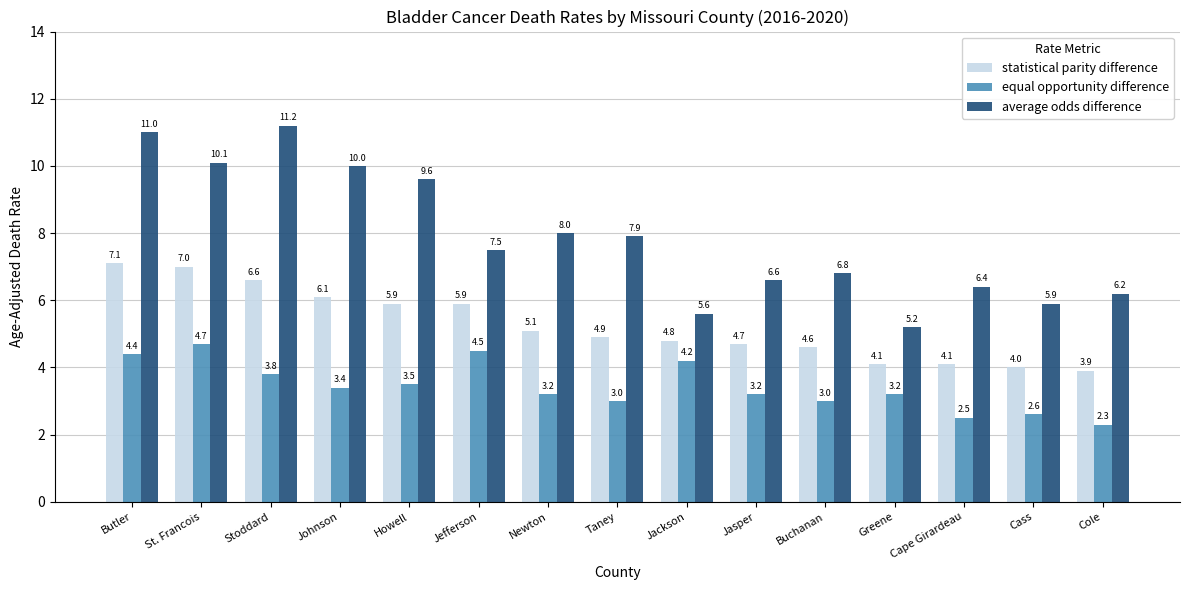

What is the approximate value of statistical parity difference at Howell?

5.9